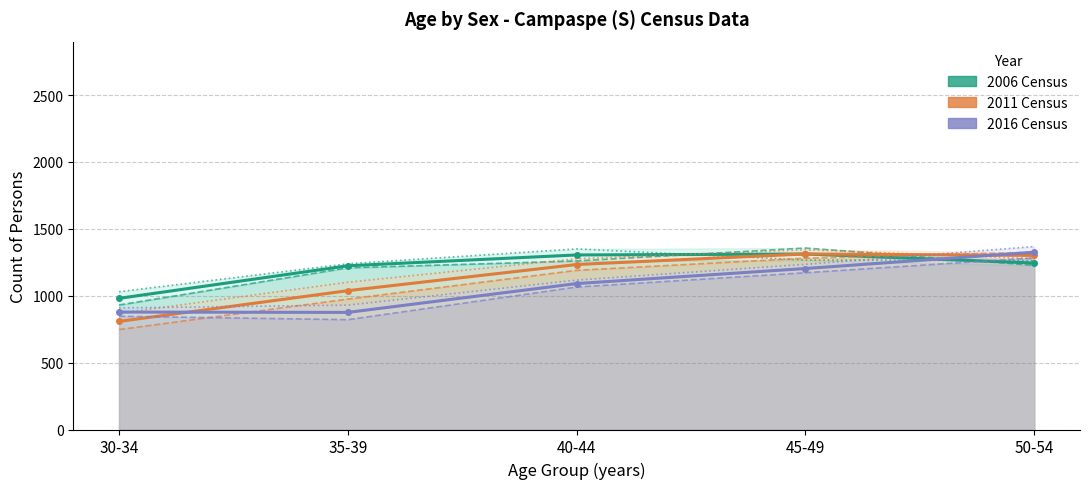

Is it true that 2006 Females equals 1239 at 35-39?

True